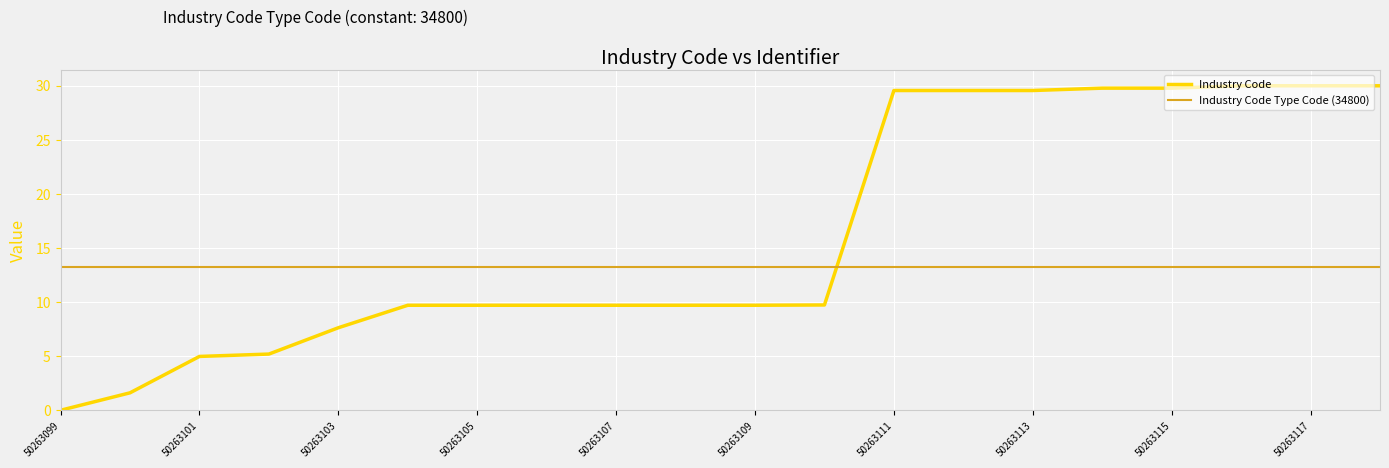

Reading left to right, transcribe all the data shown in this chart.

0.0	1.6	5.0	5.2	7.6	9.7	9.7	9.7	9.7	9.7	9.7	9.7	29.6	29.6	29.6	29.8	29.8	30.0	30.0	30.0